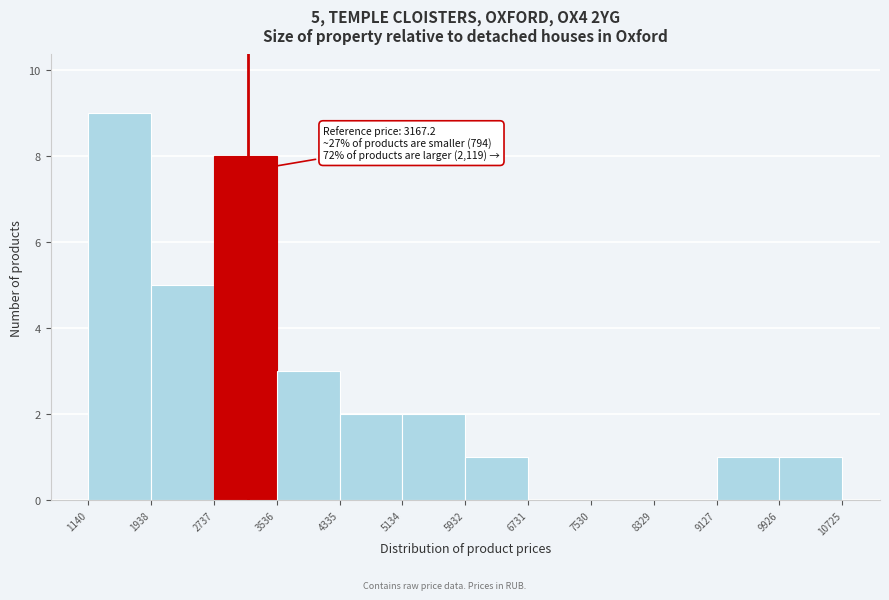

Over which range of the x-axis is the bar tallest?

1140 to 1938